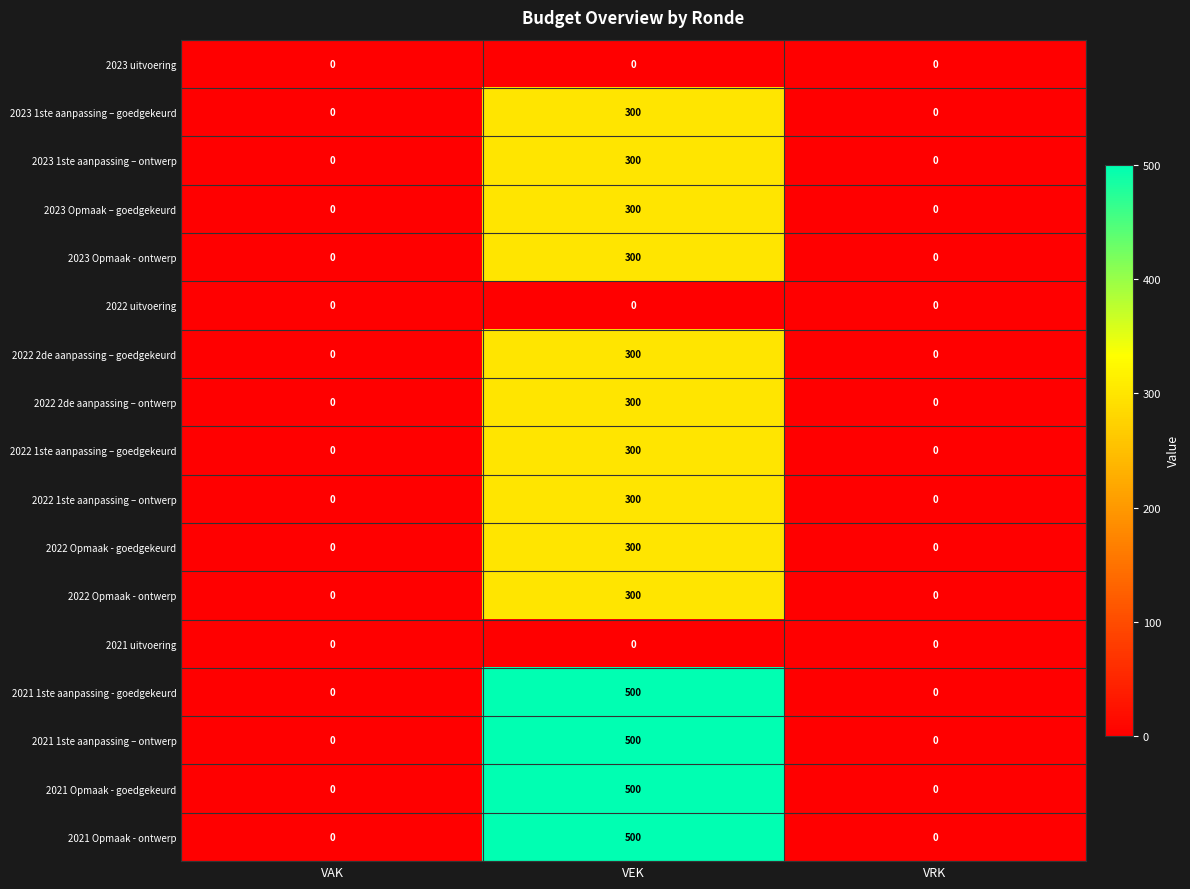

What is the difference between the highest and lowest values at VEK?

500